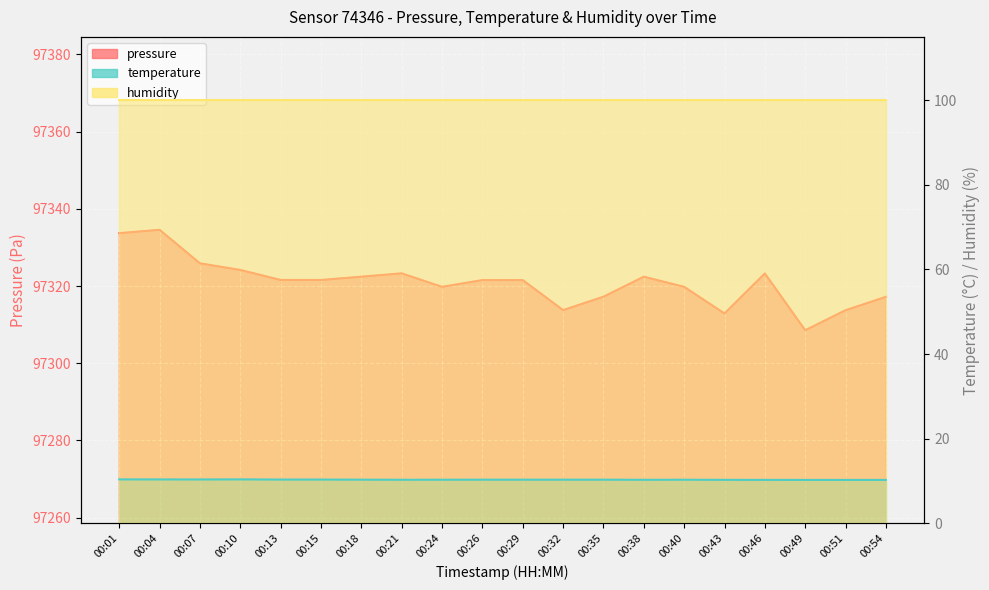

What is the sum of all pressure values?

1946418.7